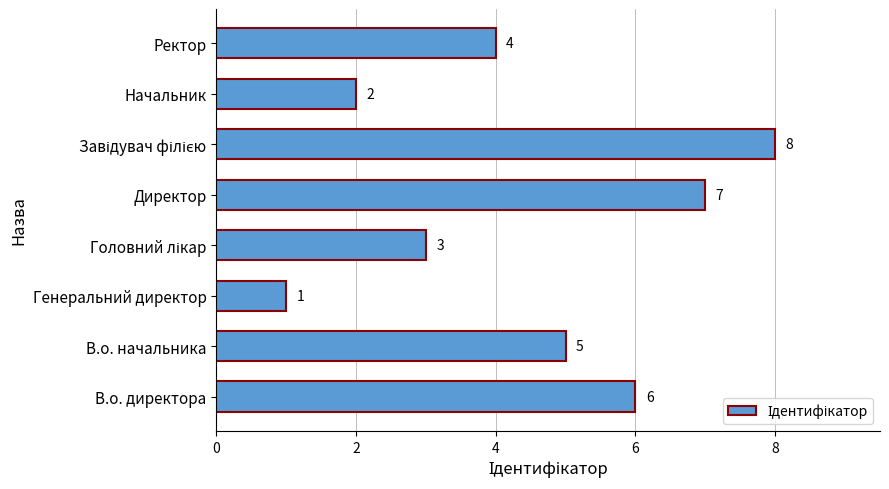

Approximately how many times larger is the value at Ректор compared to Генеральний директор?

4.0